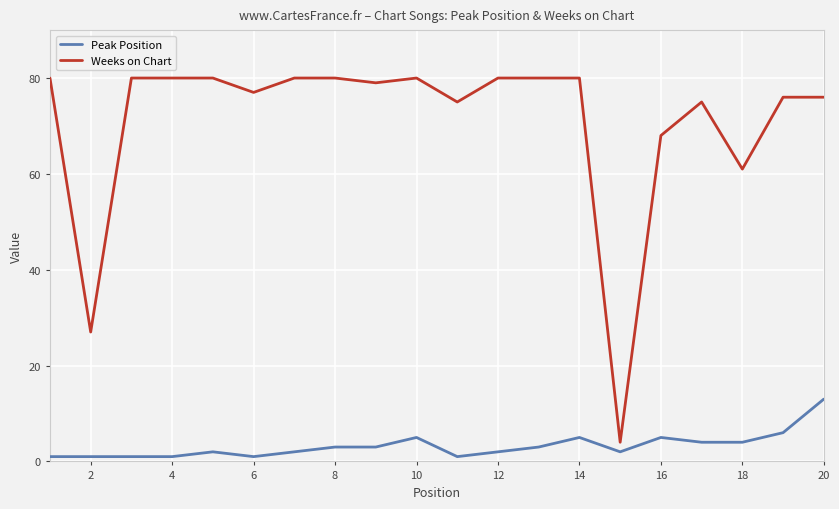

Reading left to right, extract all data points from this chart.

Peak Position: 1	1	1	1	2	1	2	3	3	5	1	2	3	5	2	5	4	4	6	13
Weeks on Chart: 80	27	80	80	80	77	80	80	79	80	75	80	80	80	4	68	75	61	76	76